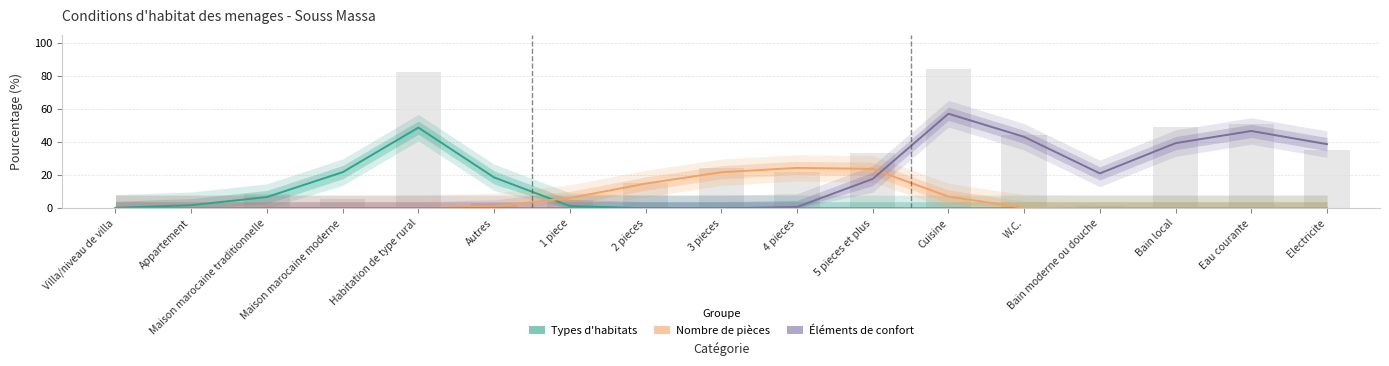

Where is Types d'habitats nearest to the value 24?

Maison marocaine moderne